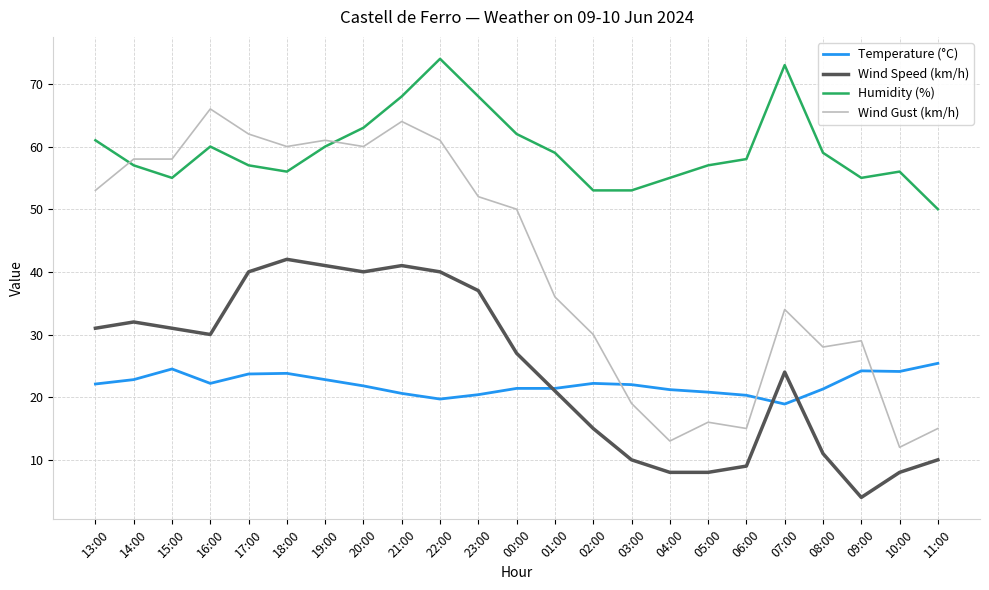

True or false: Wind Speed (km/h) and Wind Gust (km/h) cross at least once.

False